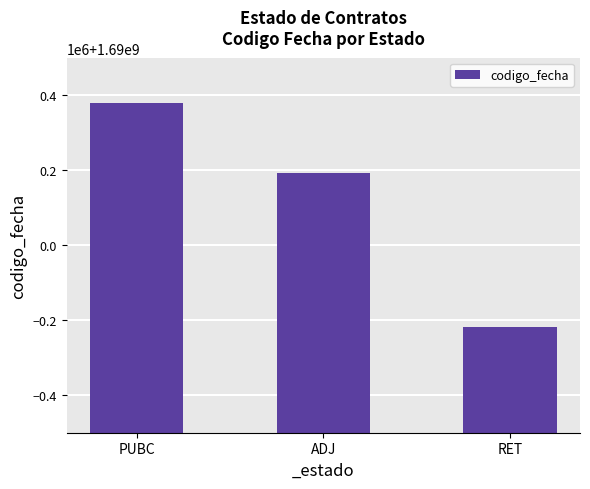

Rank the categories by value from highest to lowest.

PUBC, ADJ, RET